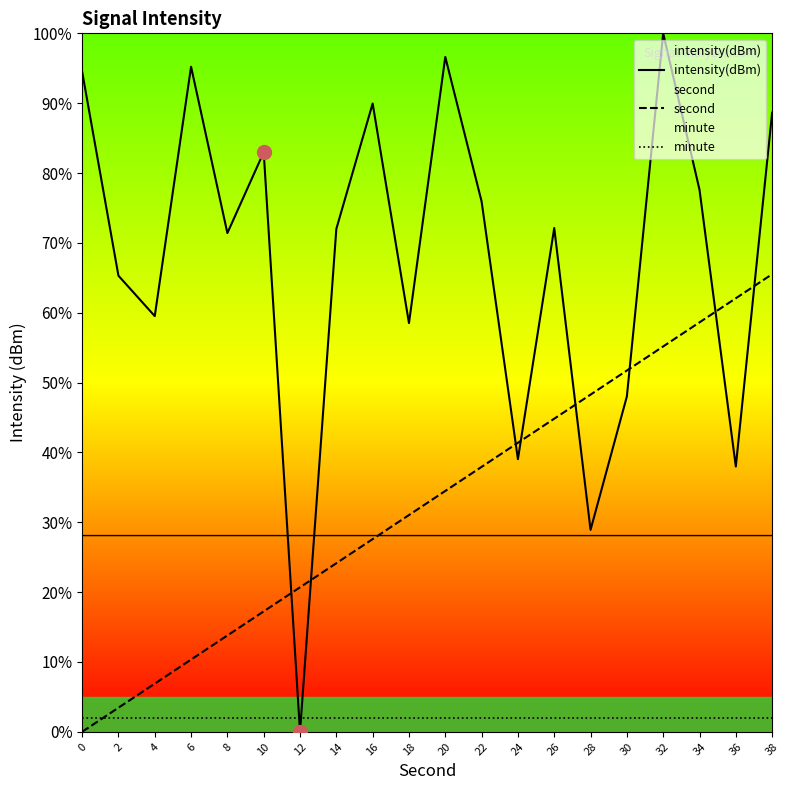

What are all the series names shown in the legend?

intensity(dBm), second, minute